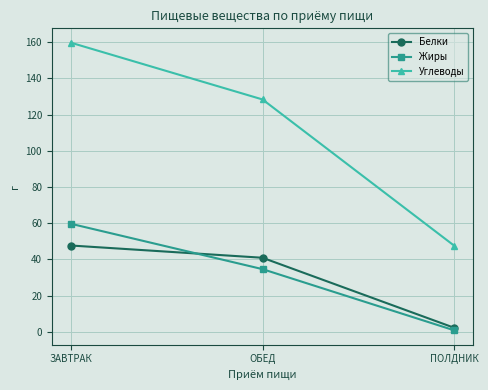

List the series in order of their peak value, lowest first.

Белки, Жиры, Углеводы